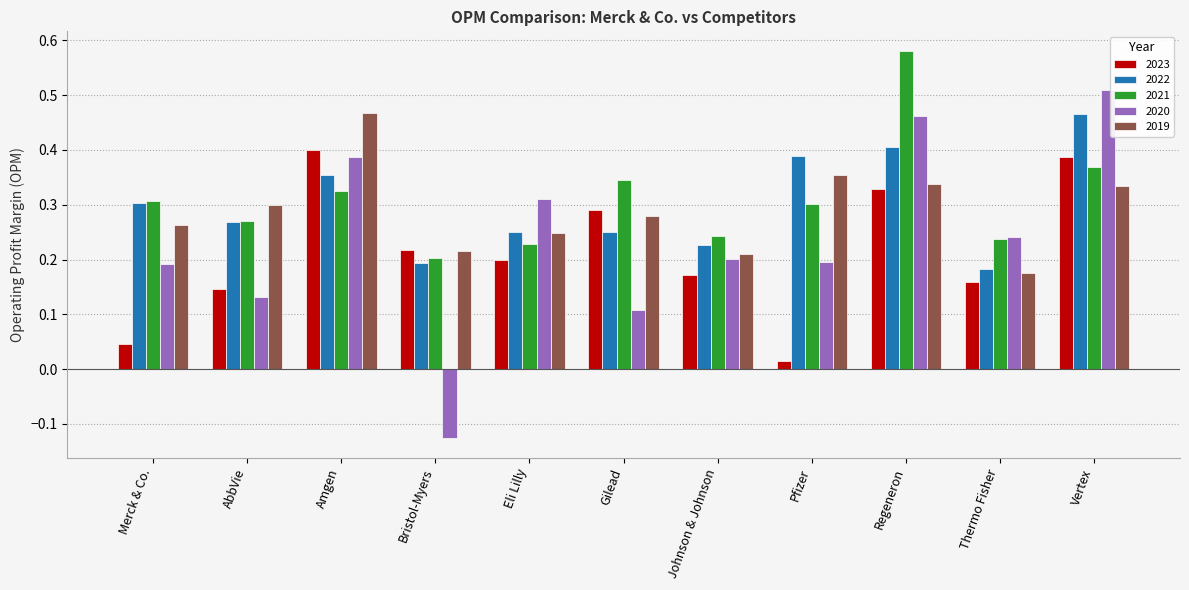

The 2022 series shows 0.4 at Pfizer. True or false?

True